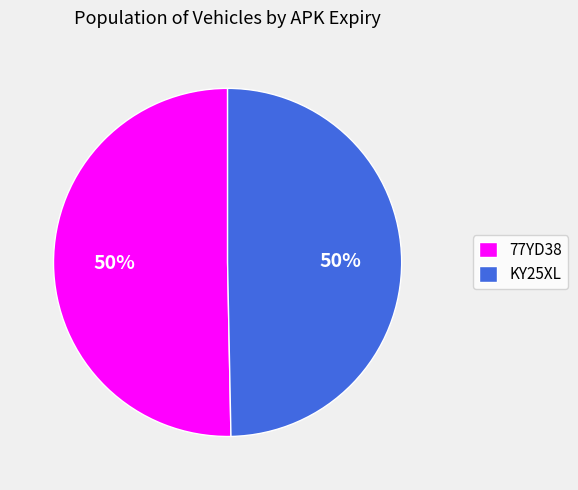

Combined, do KY25XL and 77YD38 account for over 50%?

Yes